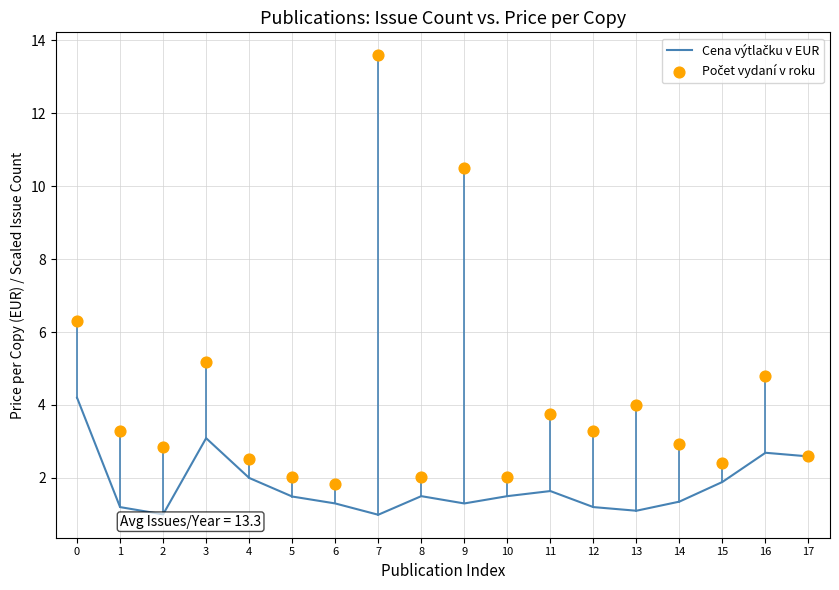

Which series has the widest spread of Y values?

Počet vydaní v roku